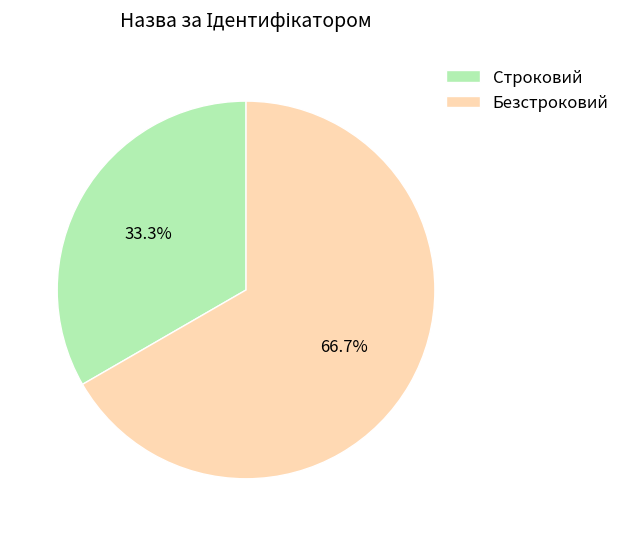

Does Строковий represent more than half of the total?

No